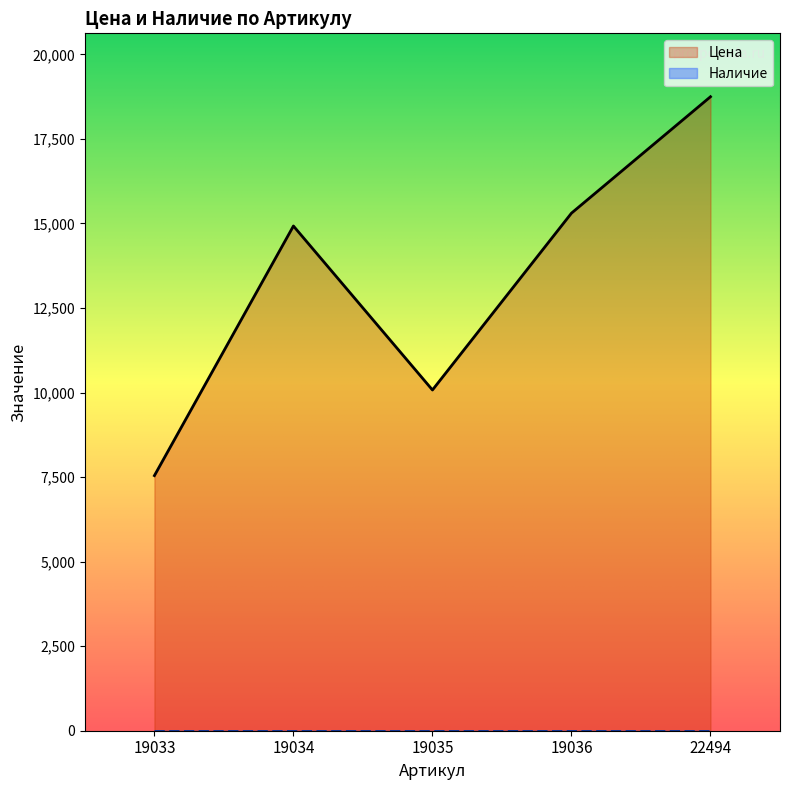

Reading left to right, transcribe all the data shown in this chart.

19033=7543	19034=14924	19035=10075	19036=15304	22494=18746